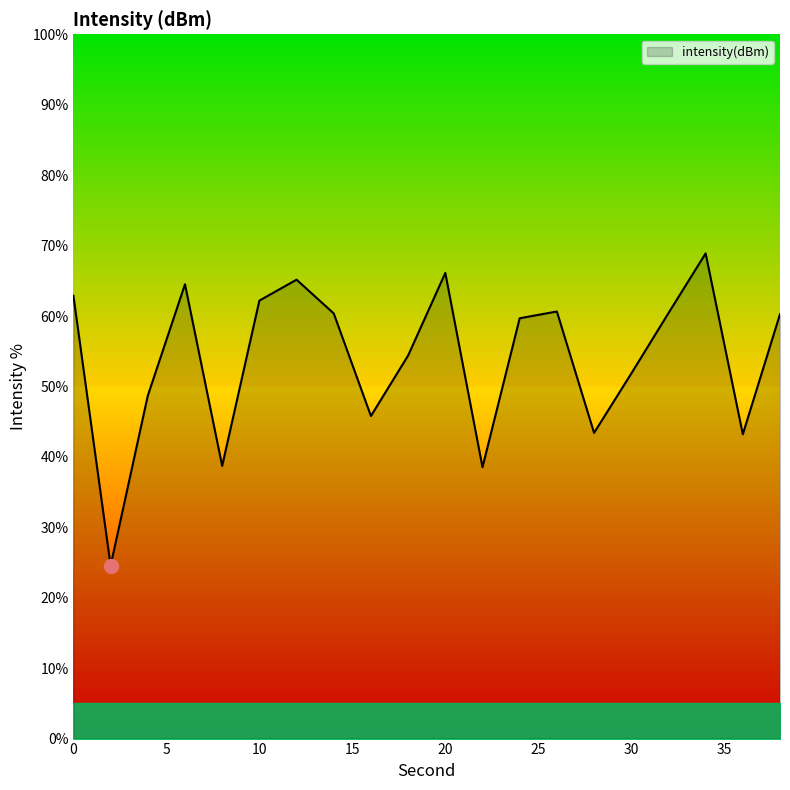

What is the smallest value displayed?

24.6